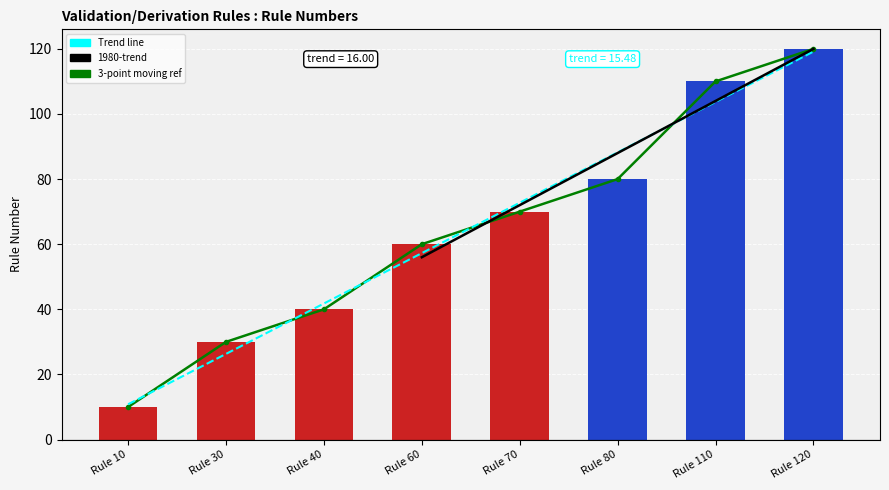

Reading left to right, extract all data points from this chart.

Rule 10=10	Rule 30=30	Rule 40=40	Rule 60=60	Rule 70=70	Rule 80=80	Rule 110=110	Rule 120=120